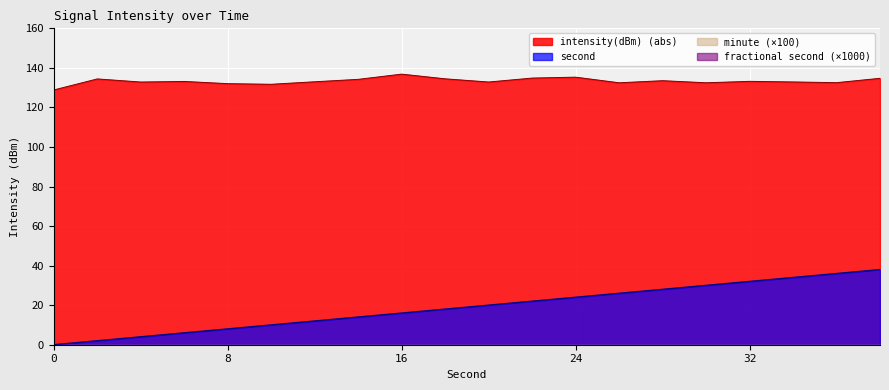

Which series has the largest total across all categories?

intensity(dBm)